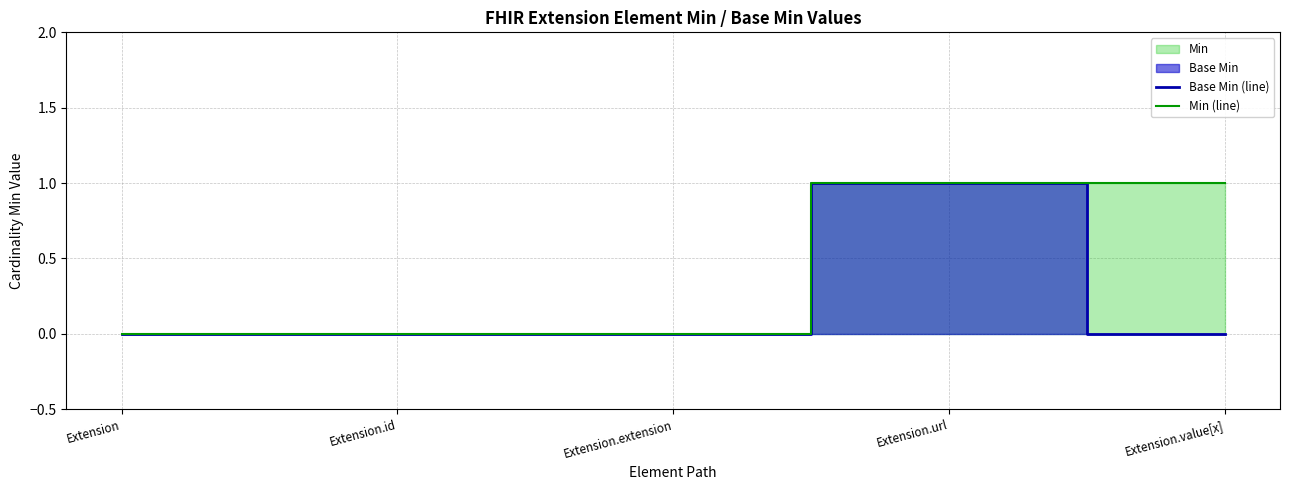

The Base Min (line) series shows 0 at Extension.value[x]. True or false?

False